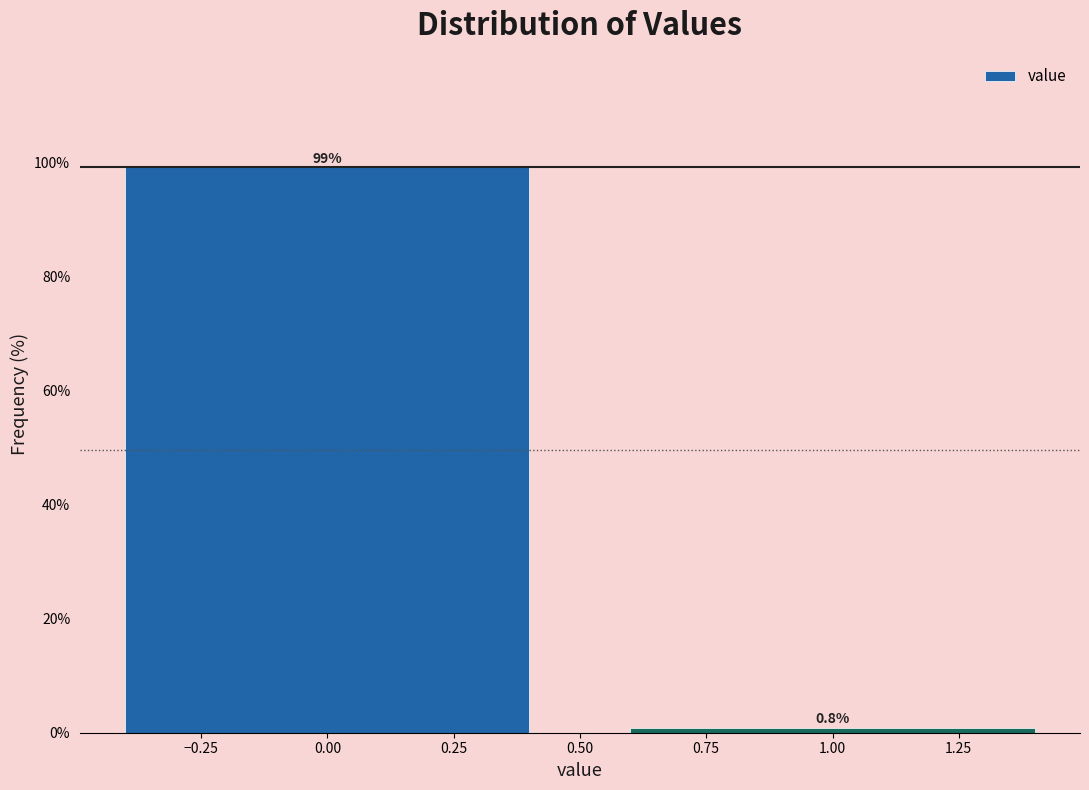

Reading left to right, transcribe this chart: for each bar, give the range it covers on the x-axis and its height.

-0.5 to 0.5: 99.2
0.5 to 1.5: 0.8